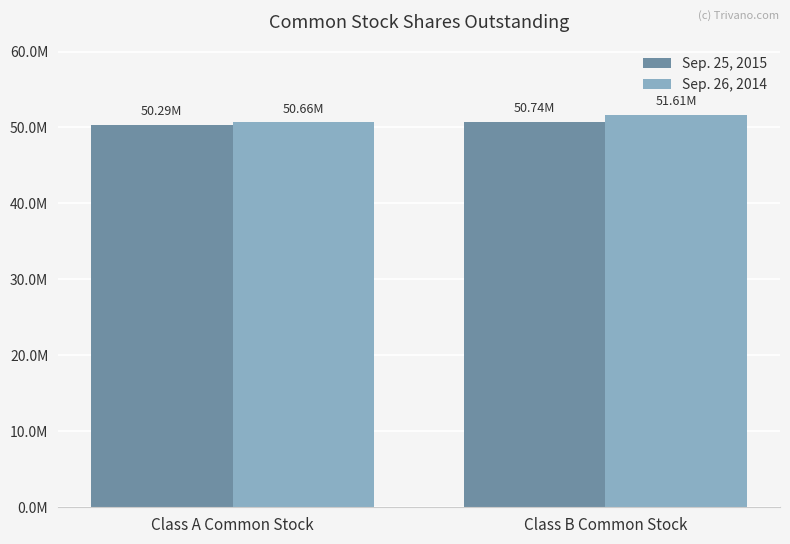

What is the difference between the maximum and minimum values in the Sep. 26, 2014 series?

951612